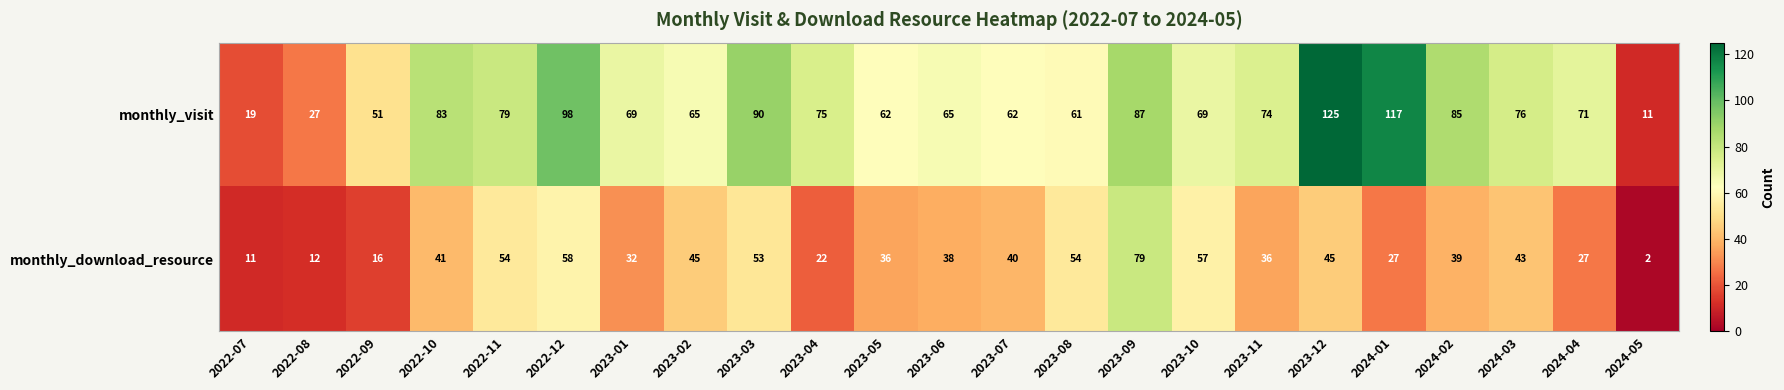

What is the greatest value displayed?

125